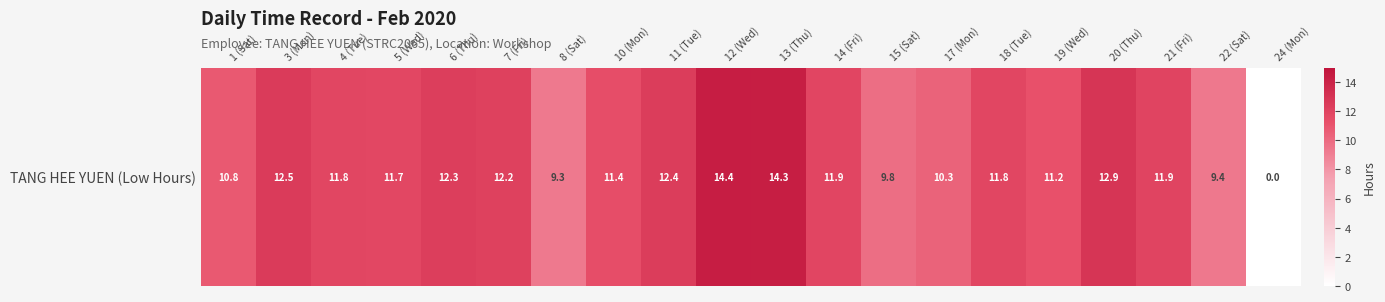

What is the greatest value displayed?

14.4